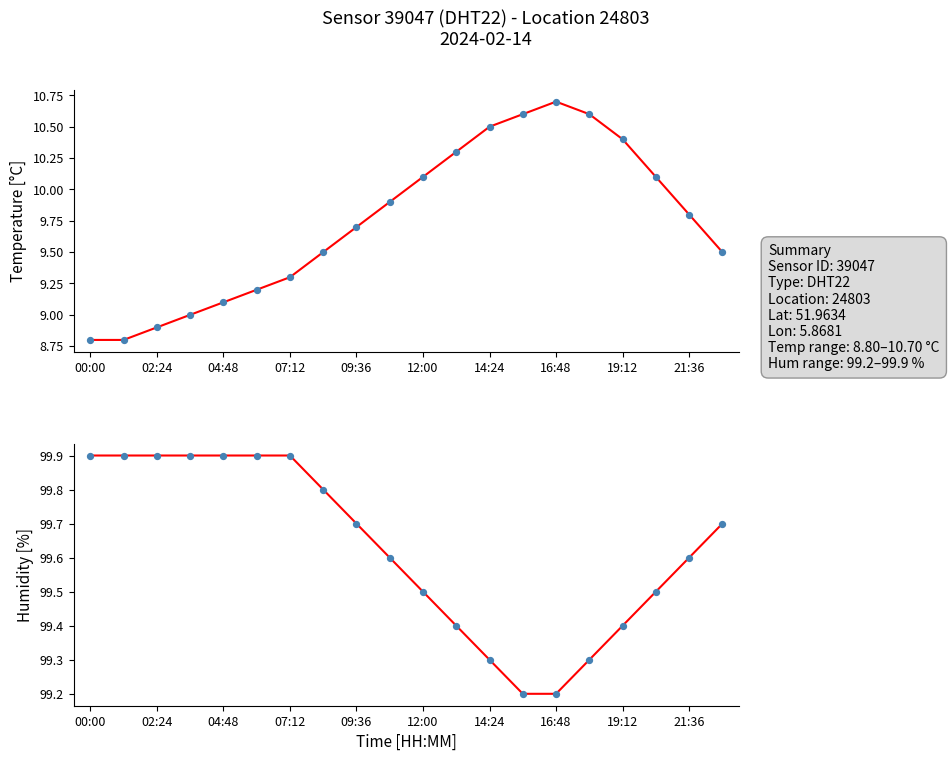

Is the value of humidity fit at 15 greater than the value of temperature fit at 00:00?

Yes